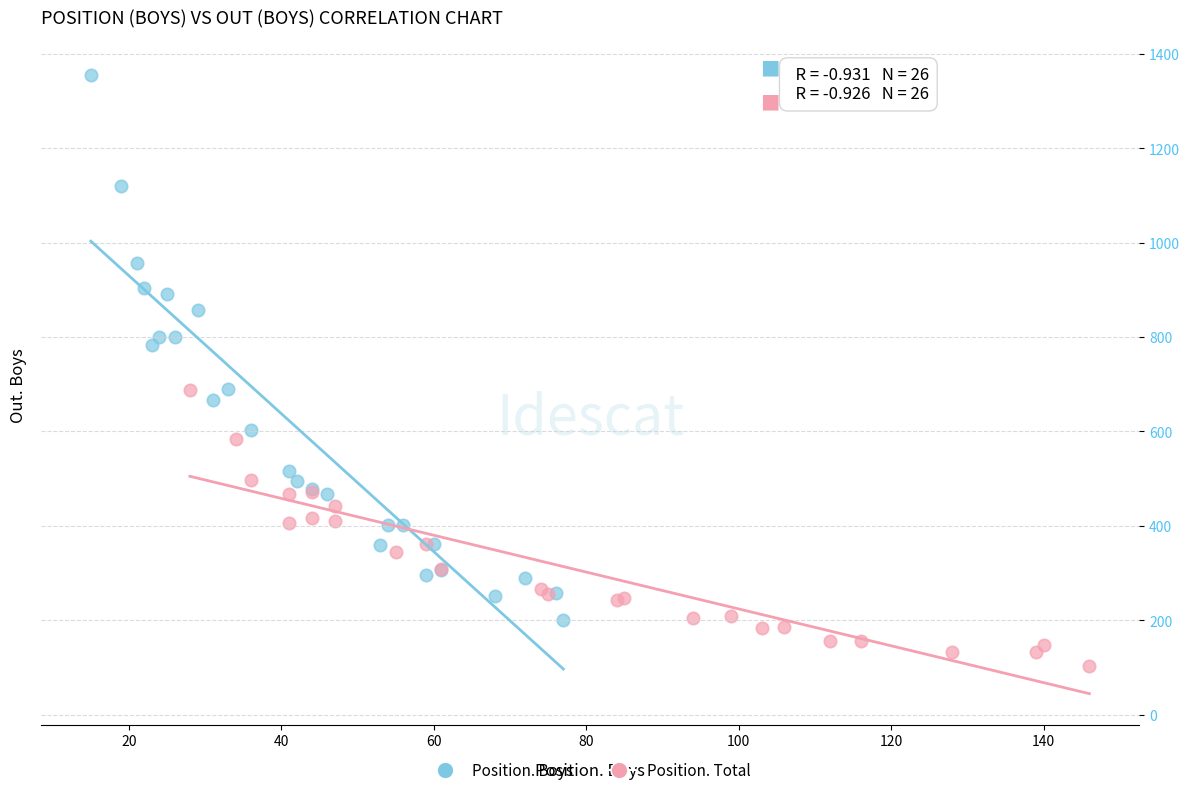

Which series has the largest Y range (max minus min)?

Position. Boys